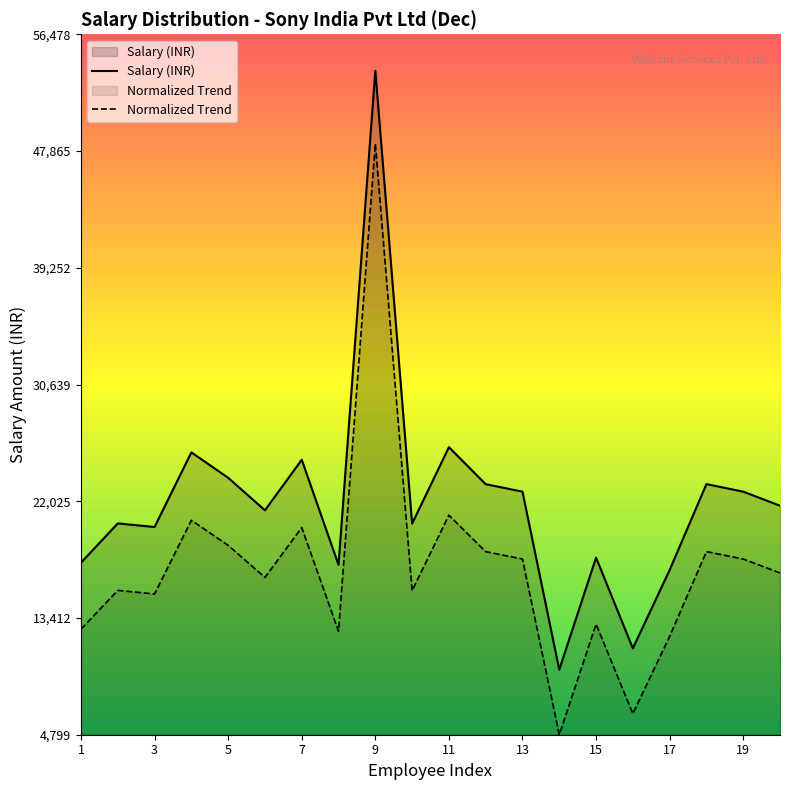

Which label corresponds to the smallest value in the chart?

14